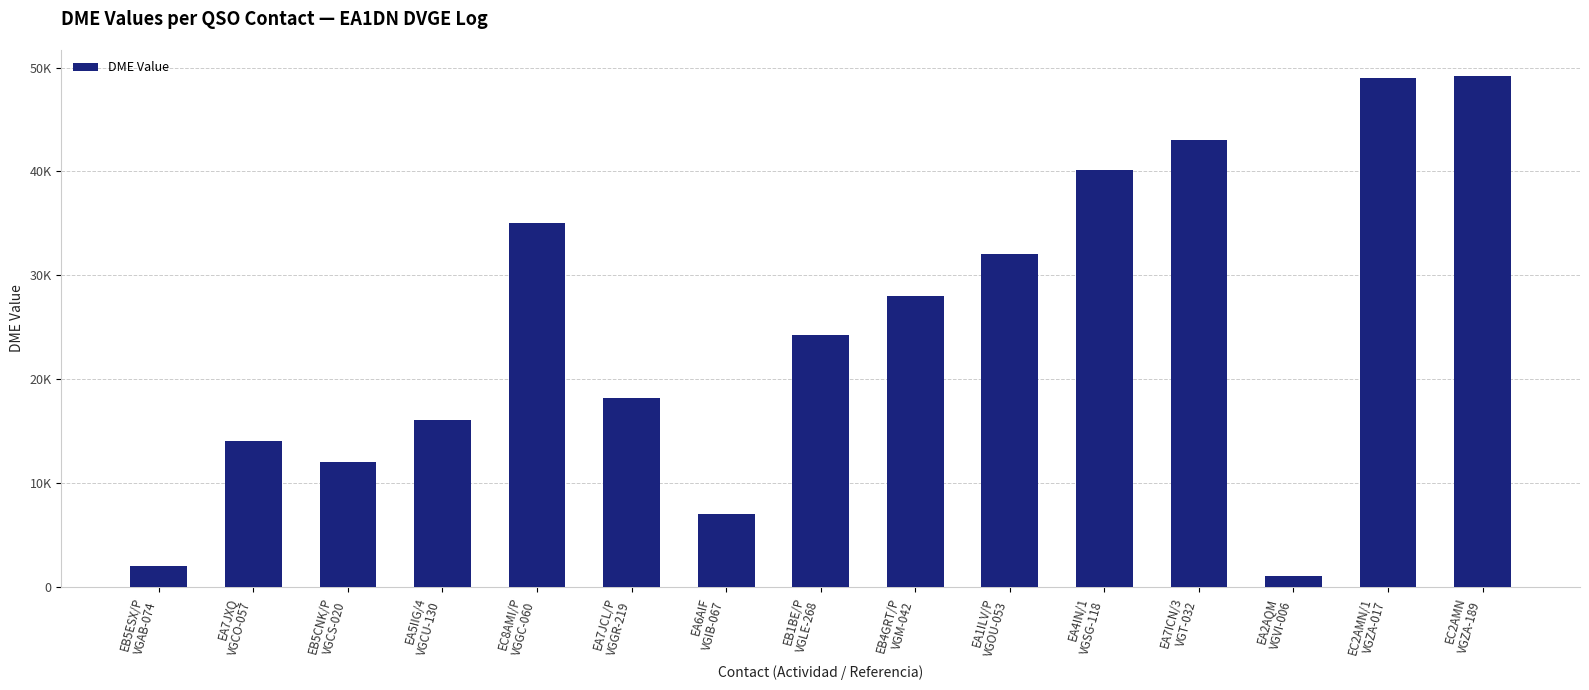

At which label does the data first exceed 24223?

EC8AMI/P
VGGC-060